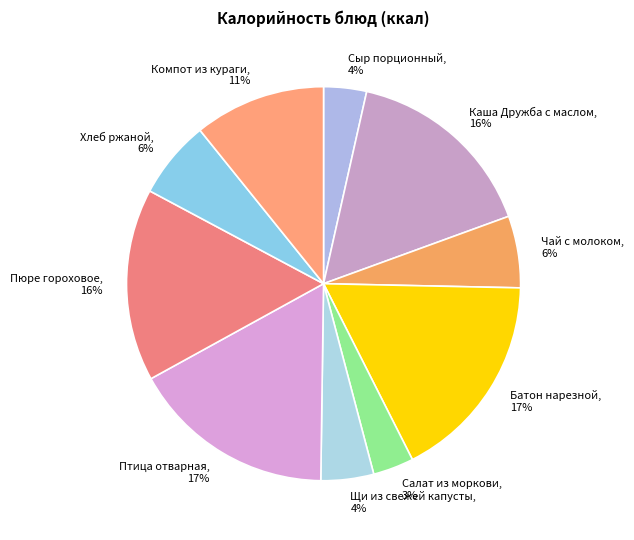

What percentage is the Пюре гороховое slice, to the nearest percent?

16%